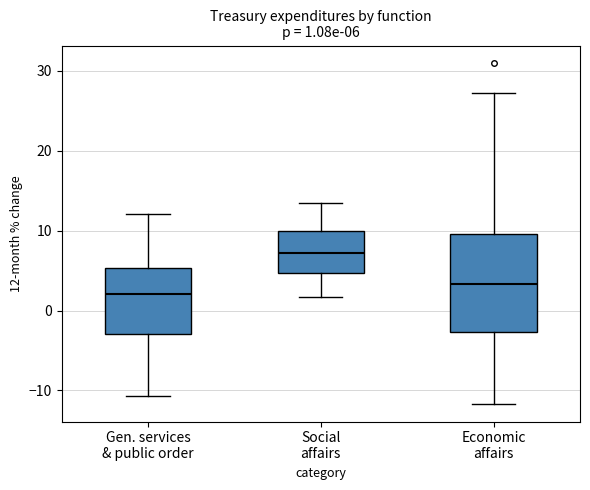

Which box's median line is the lowest?

Gen. services & public order